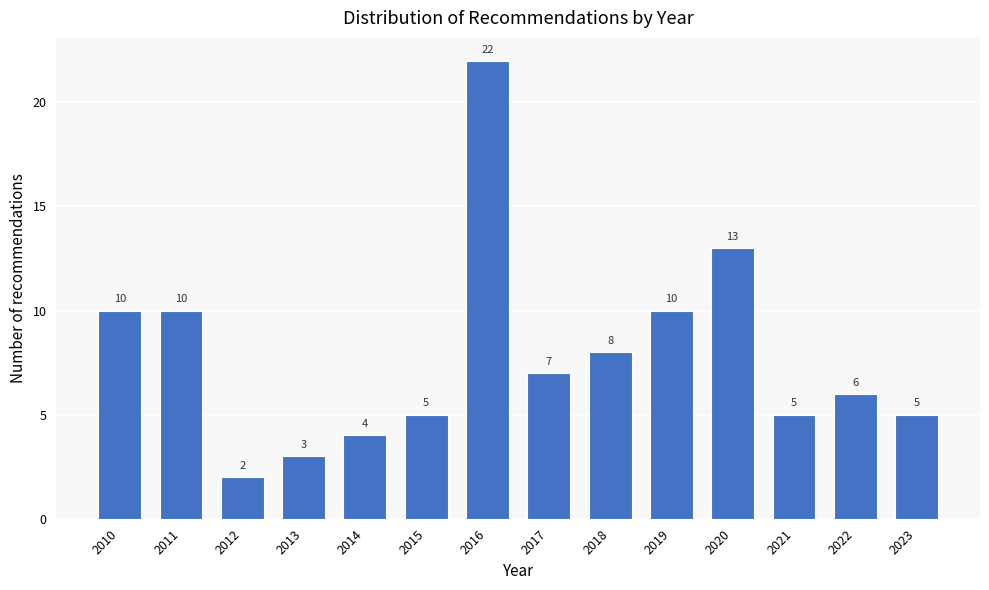

Reading left to right, transcribe all the data shown in this chart.

10	10	2	3	4	5	22	7	8	10	13	5	6	5